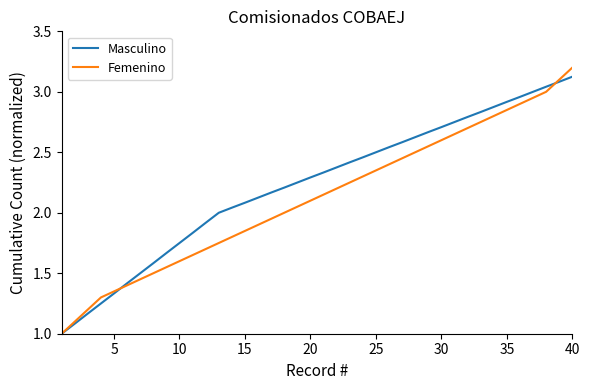

Rank the series by their average value, from lowest to highest.

Femenino, Masculino